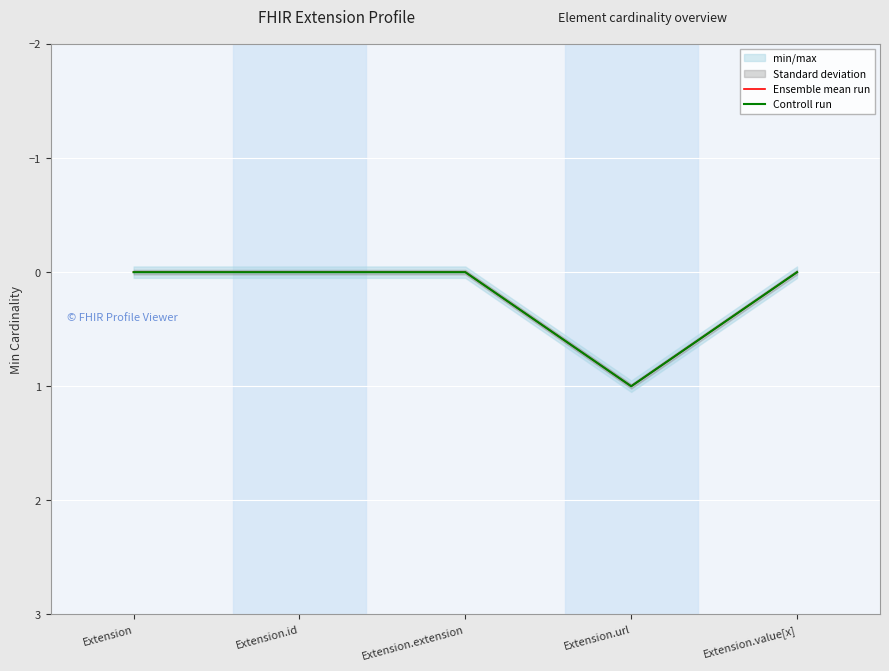

Which series changed the most between Extension and Extension.value[x]?

Ensemble mean run